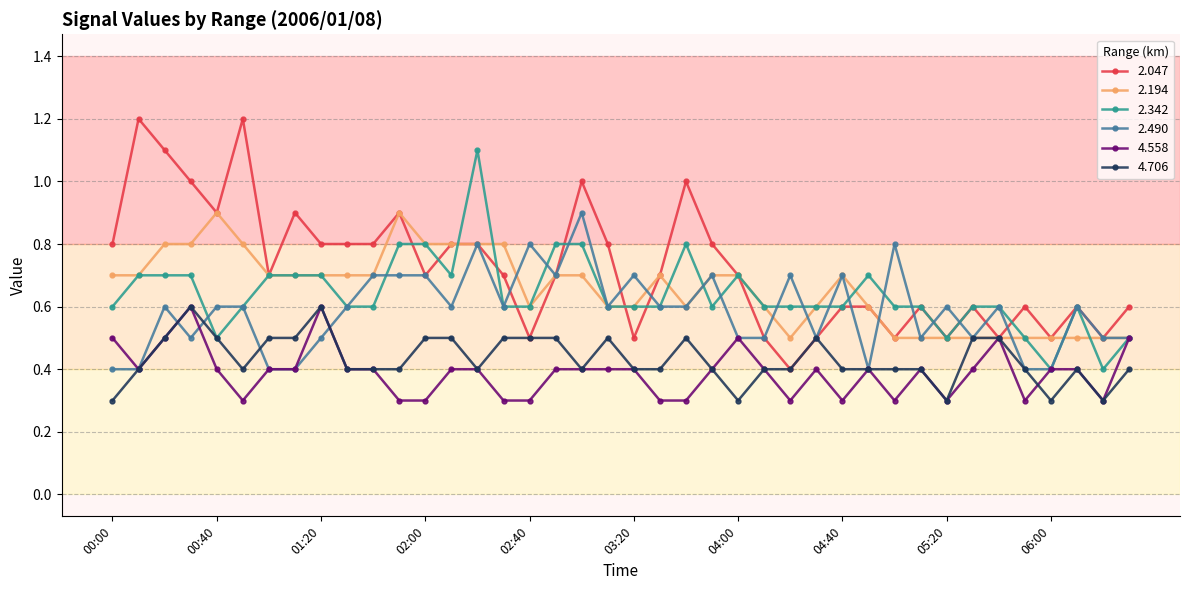

Which series has the widest spread of values?

2.047